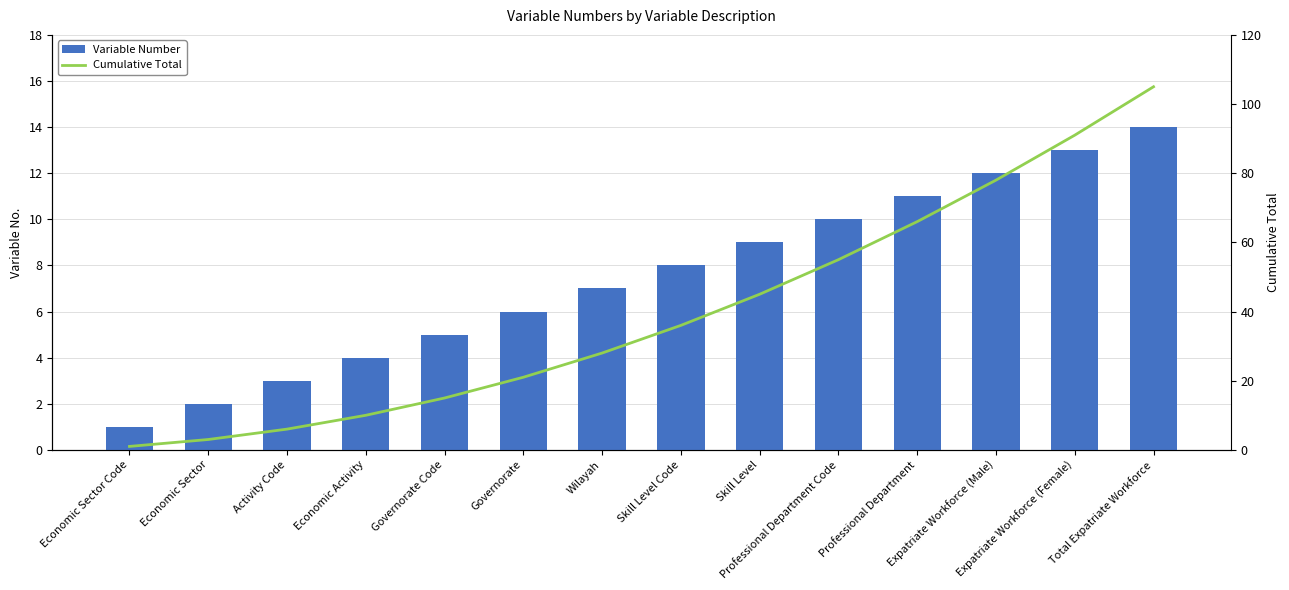

What is the label of the 13th bar from the left?

Expatriate Workforce (Female)